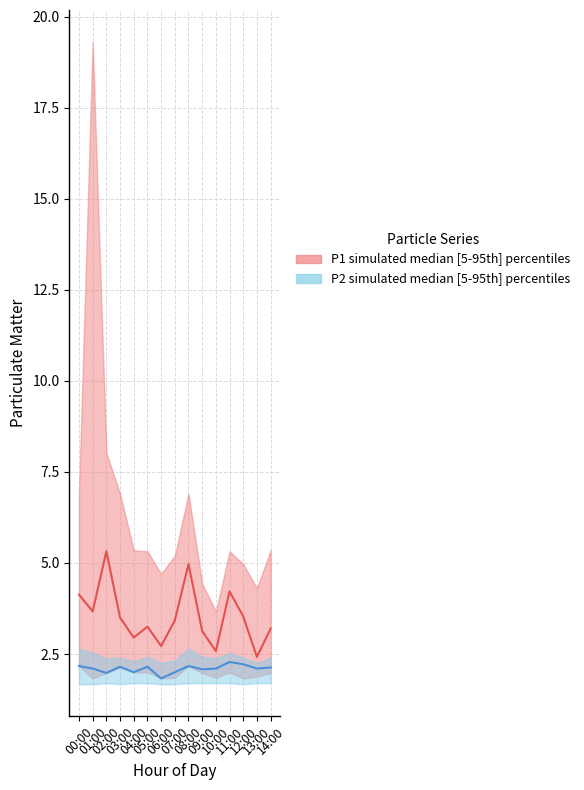

At which category does P2 median reach its first local peak?

03:00